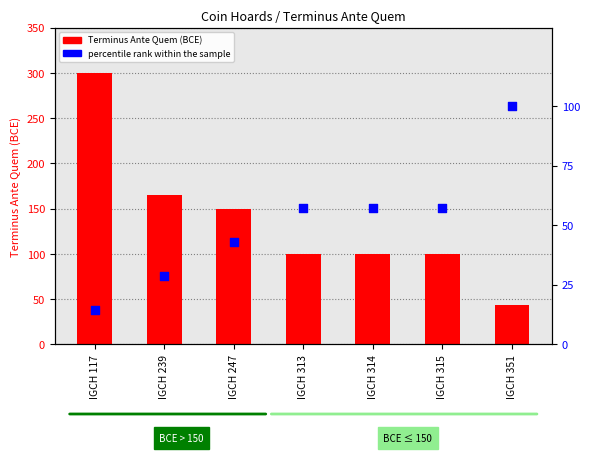

At how many categories does at least one series exceed 40?

7